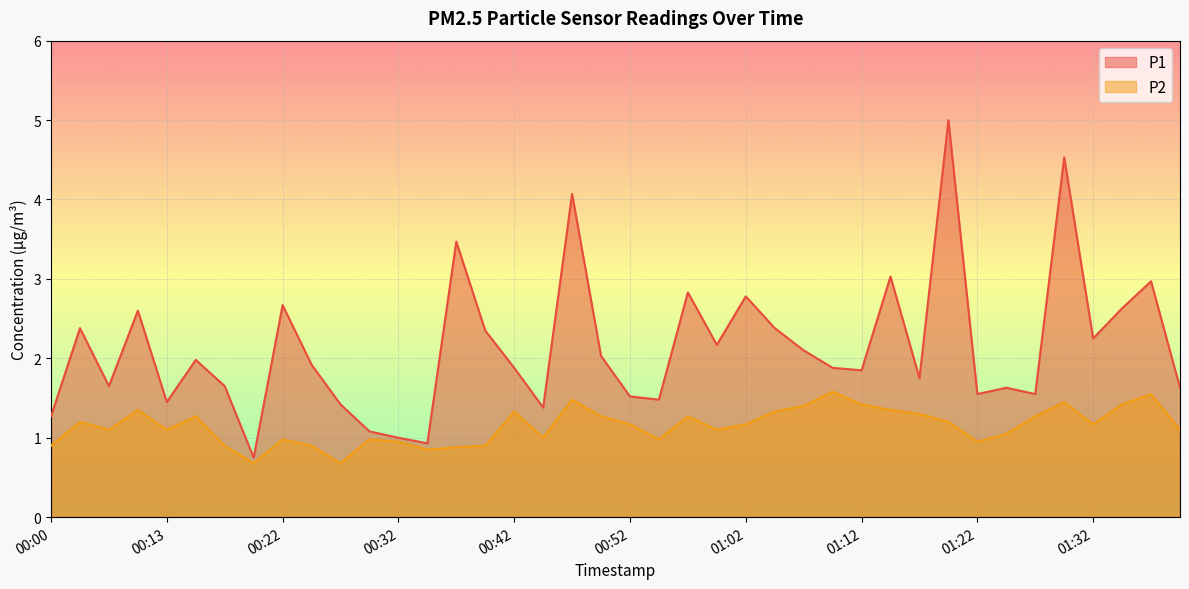

What is the sum of all P1 values?

85.4